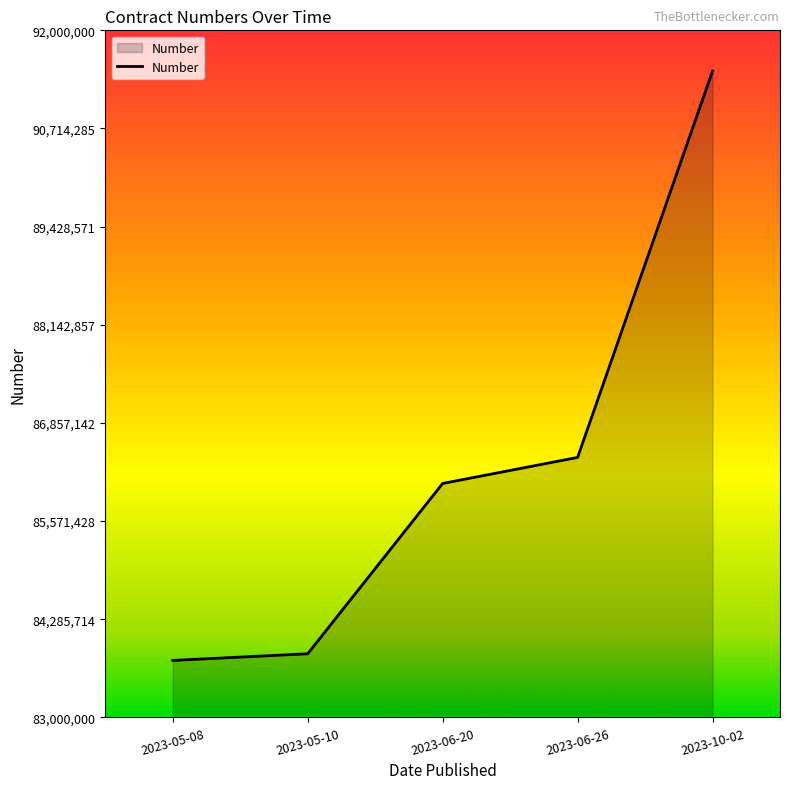

What is the change in value from 2023-06-26 to 2023-10-02?

+5059647